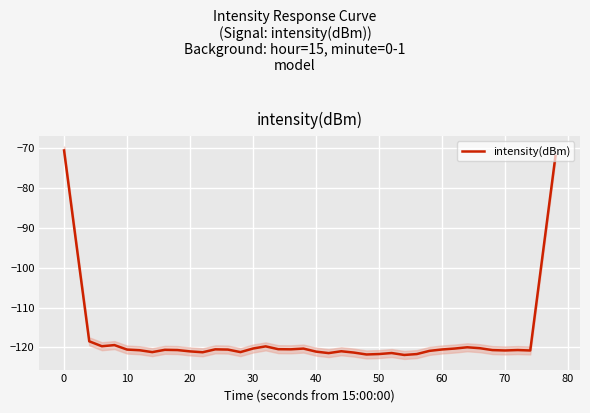

What is the maximum value for intensity(dBm)?

-70.5